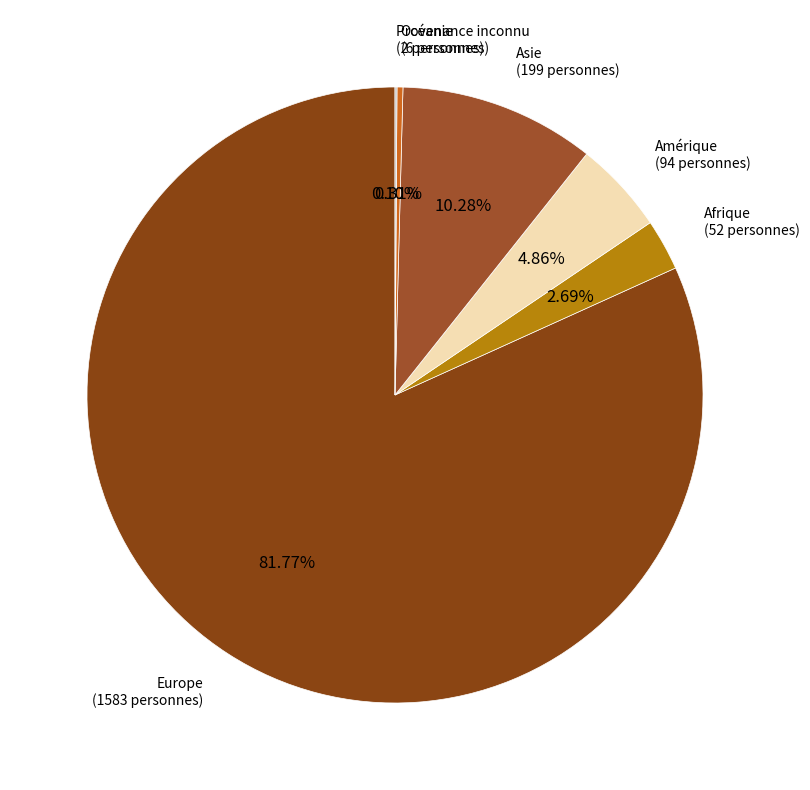

Which has a higher value, Amérique or Afrique?

Amérique